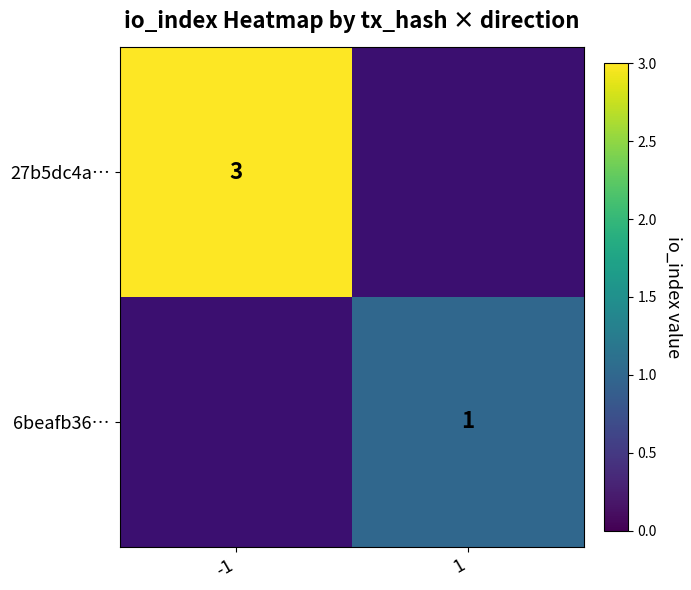

At how many categories does at least one series exceed 2?

1